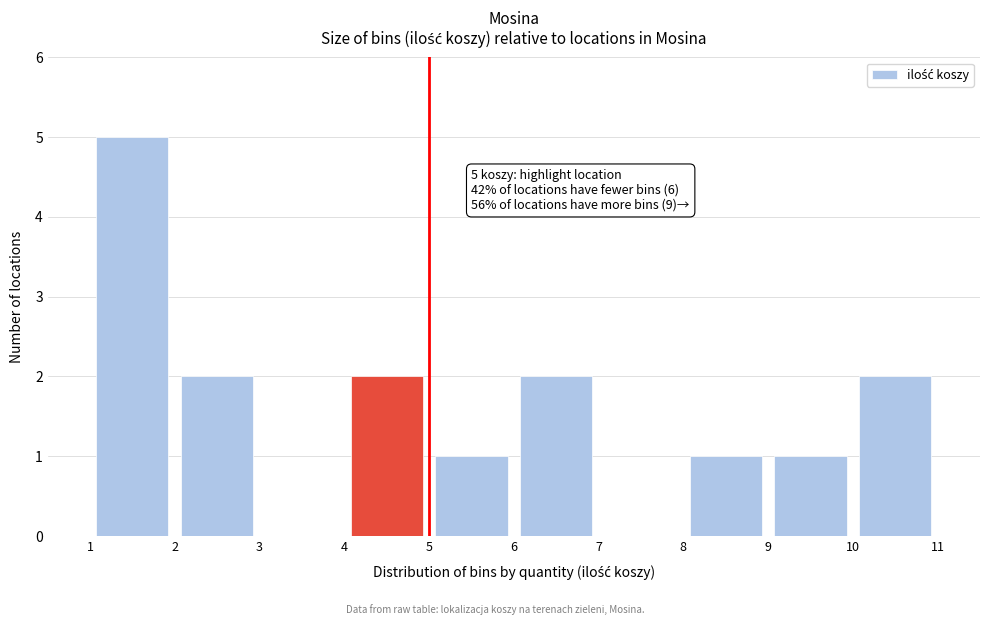

Over which range of the x-axis is the bar tallest?

1 to 2